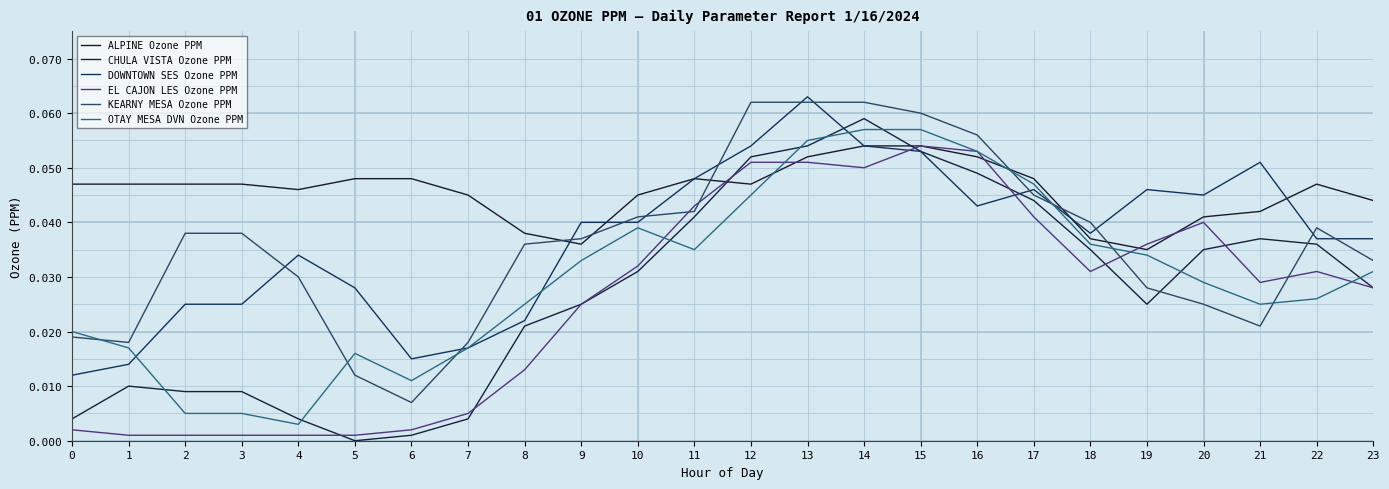

What is the difference between the maximum and minimum values in the OTAY MESA DVN Ozone PPM series?

0.1